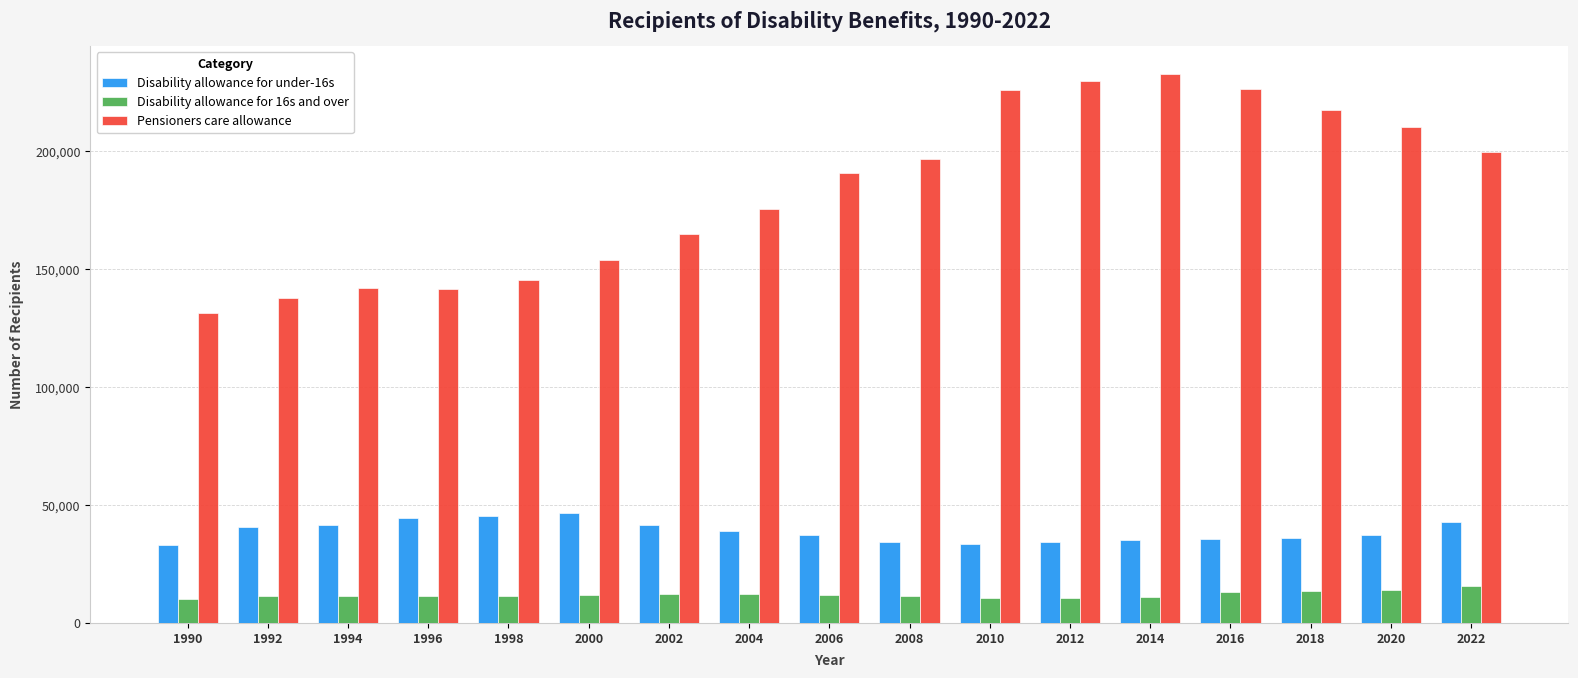

List the series in order of their overall mean, highest first.

Pensioners care allowance, Disability allowance for under-16s, Disability allowance for 16s and over